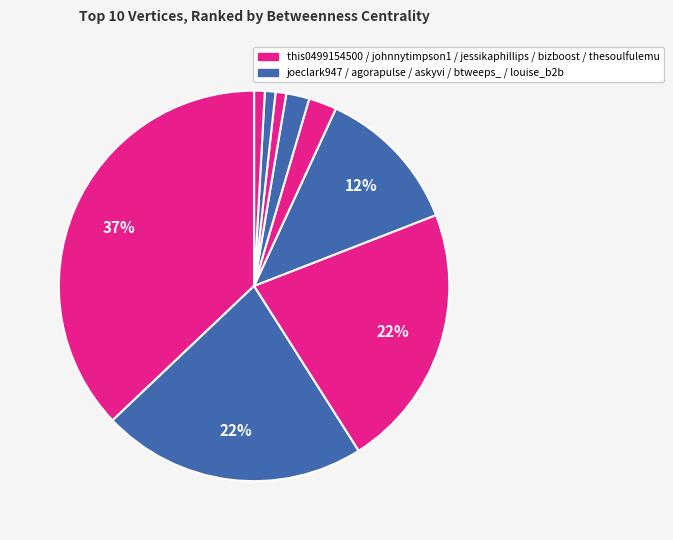

To the nearest percent, what is the difference between the largest and smallest slice percentages?

37%